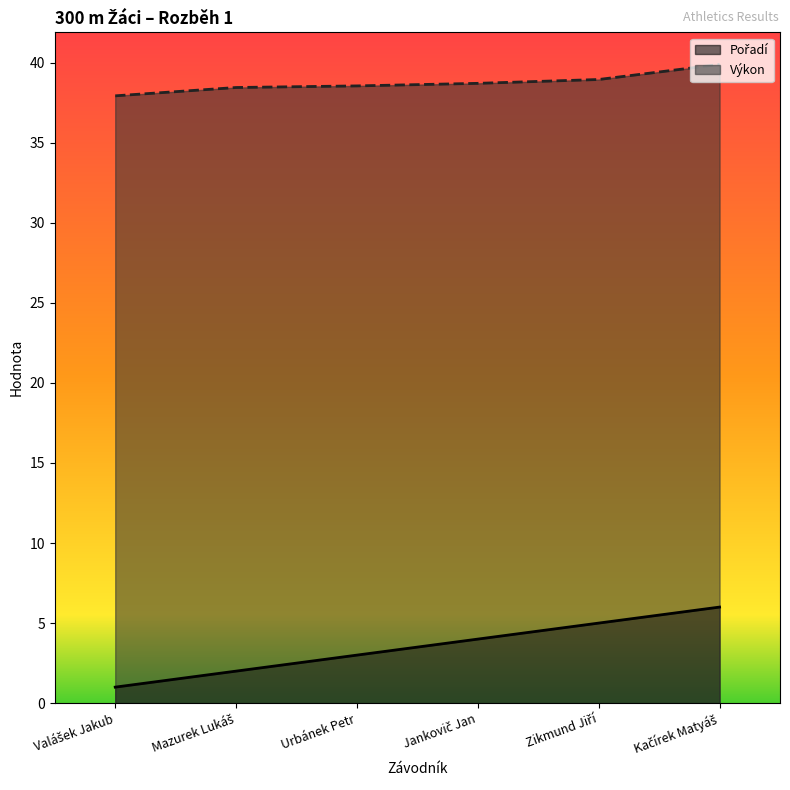

The value of Pořadí at Jankovič Jan is 6.0. True or false?

False